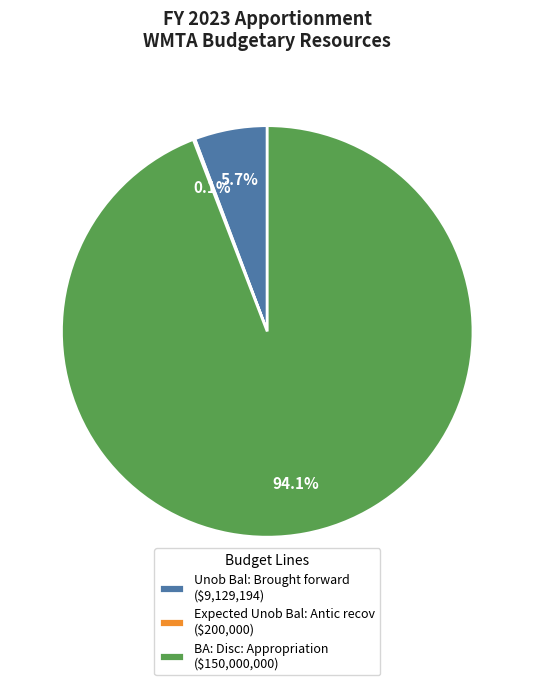

Does any single category account for the majority?

Yes